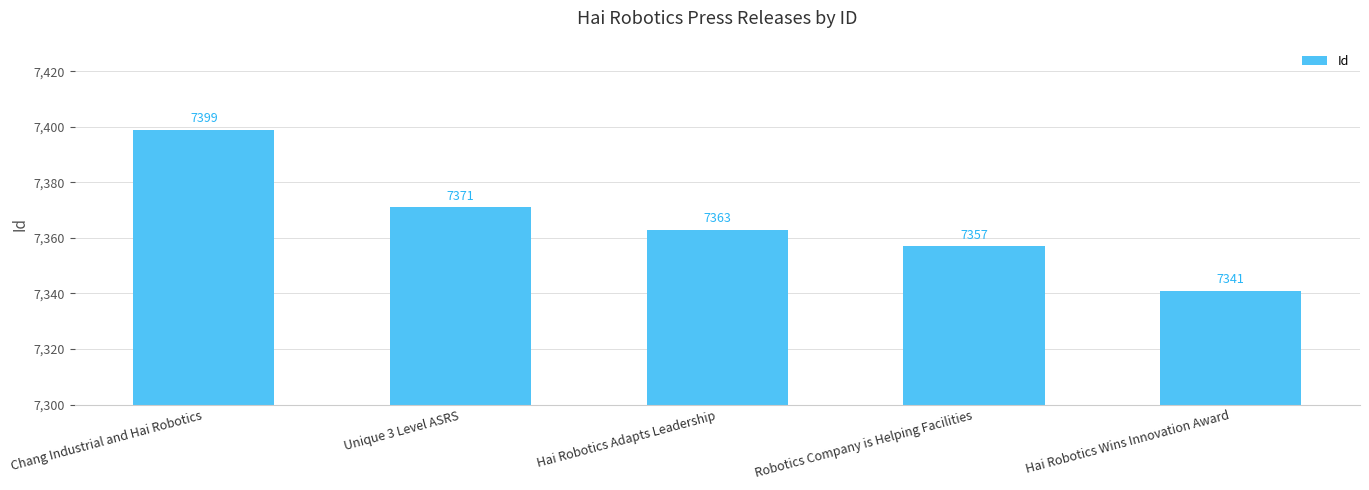

Reading left to right, extract all data points from this chart.

Chang Industrial and Hai Robotics=7399	Unique 3 Level ASRS=7371	Hai Robotics Adapts Leadership=7363	Robotics Company is Helping Facilities=7357	Hai Robotics Wins Innovation Award=7341